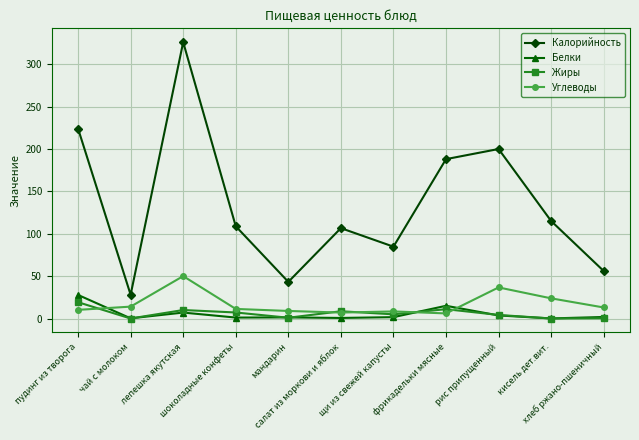

Does the chart display data point markers on the line(s)?

Yes